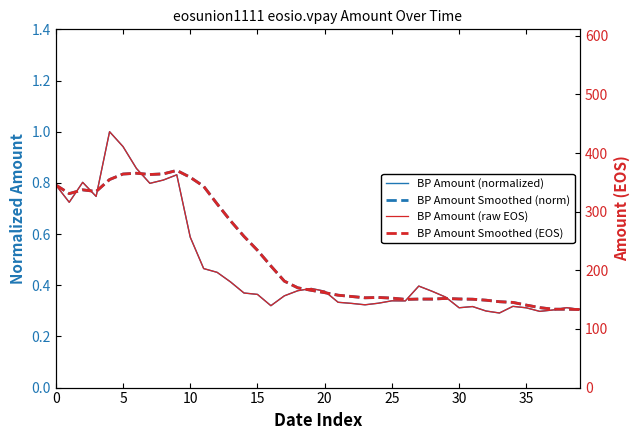

True or false: BP Amount (normalized) and BP Amount (raw EOS) intersect in this chart.

False